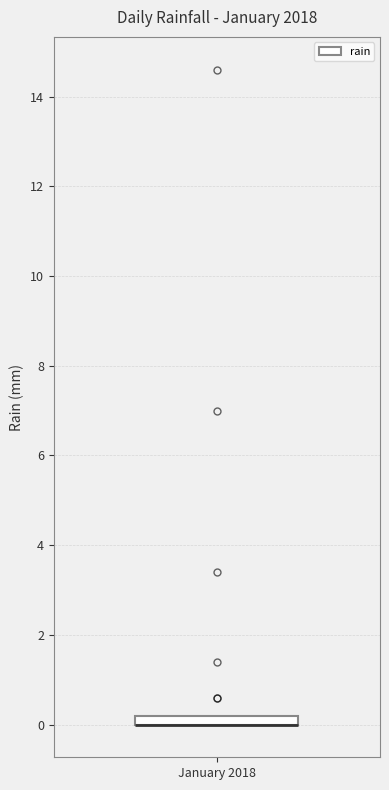

Where is the lower edge of the box for January 2018 on the y-axis? The values are not printed on the chart, so give them approximately, as read against the axis.

0.0